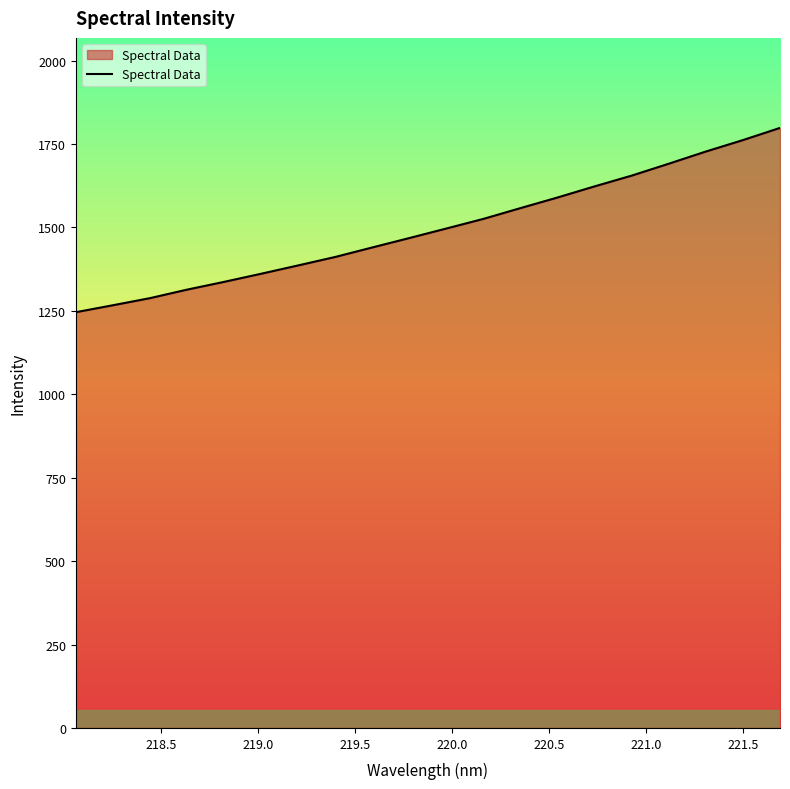

What is the greatest value displayed?

1798.5